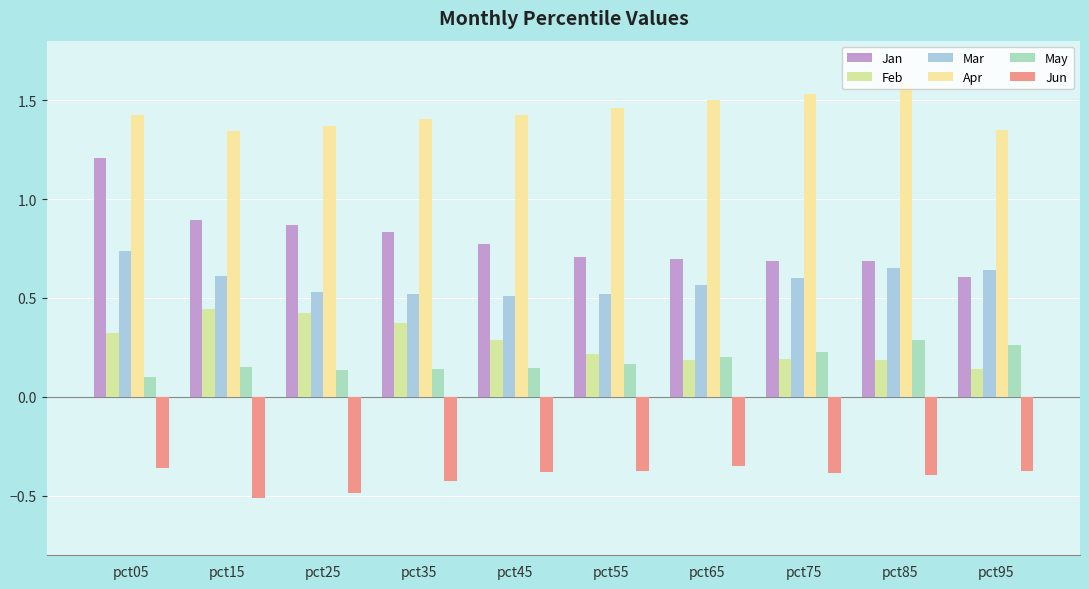

Where is Feb nearest to the value 0?

pct95